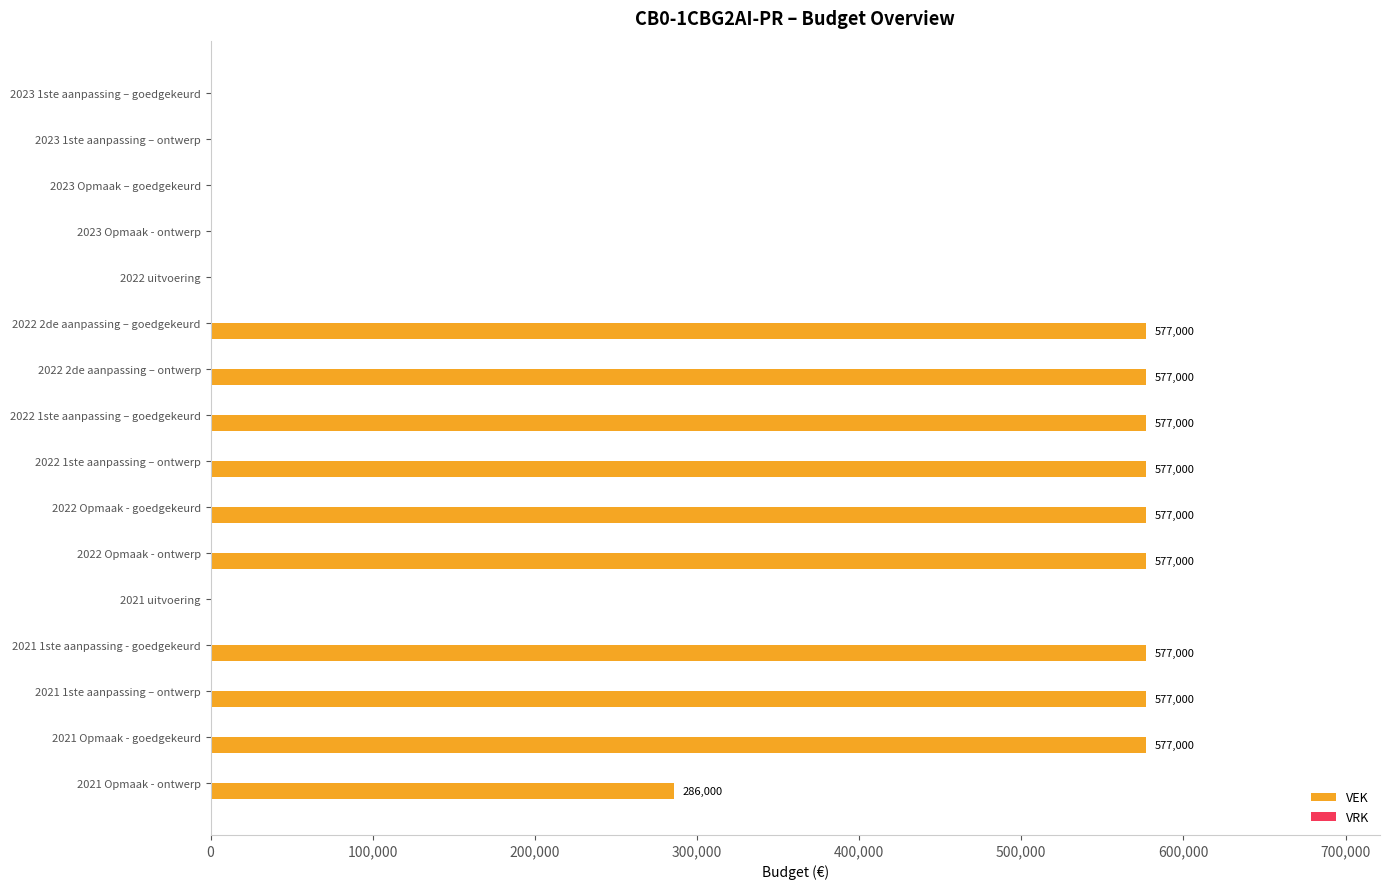

What is the sum of all values?

5479000